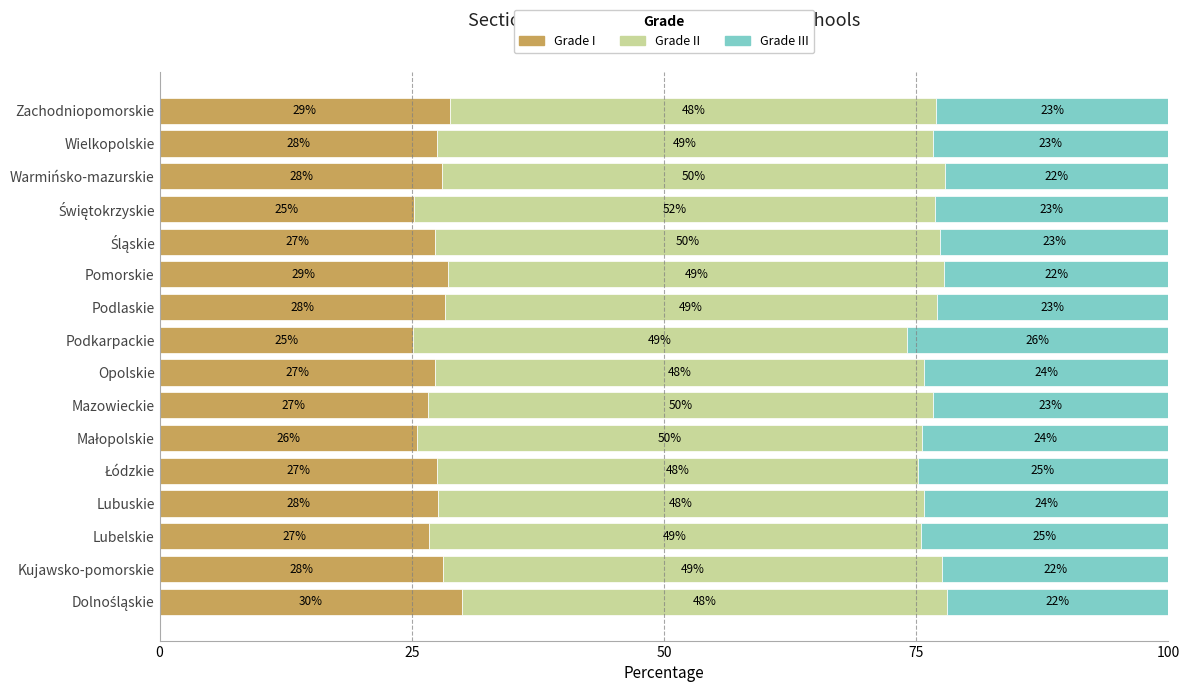

Count the number of data series in this chart.

3